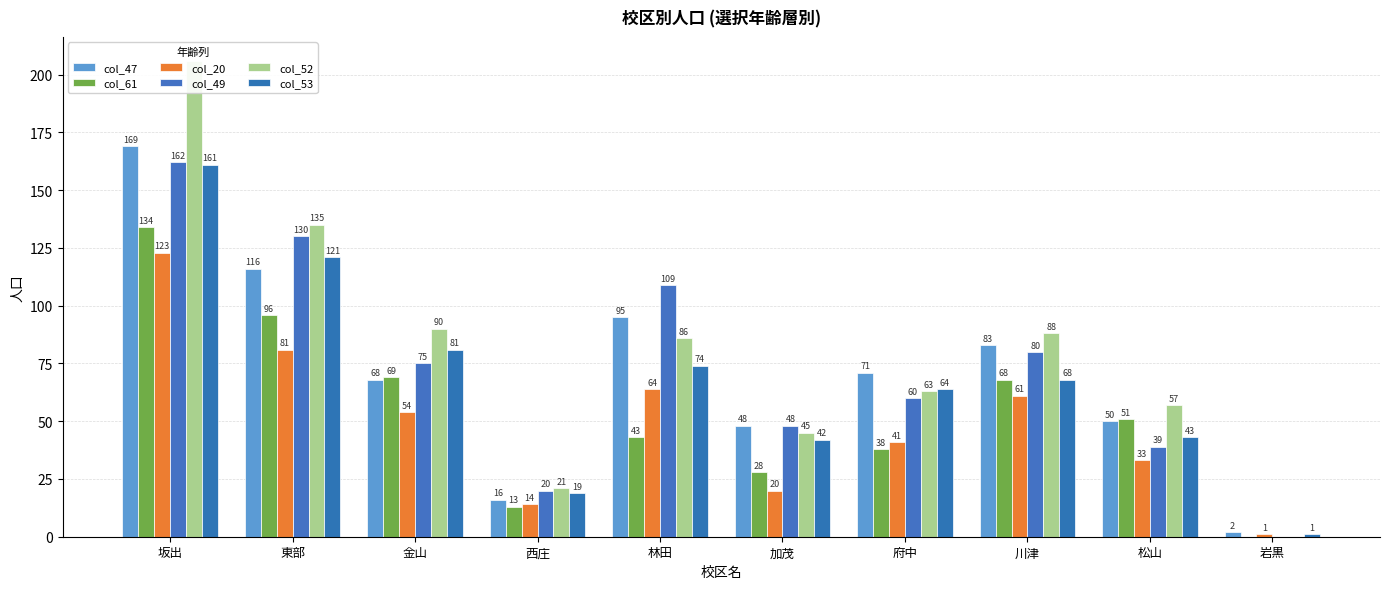

Reading left to right, list all the values displayed in this chart.

col_47: 169	116	68	16	95	48	71	83	50	2
col_61: 134	96	69	13	43	28	38	68	51	0
col_20: 123	81	54	14	64	20	41	61	33	1
col_49: 162	130	75	20	109	48	60	80	39	0
col_52: 206	135	90	21	86	45	63	88	57	0
col_53: 161	121	81	19	74	42	64	68	43	1